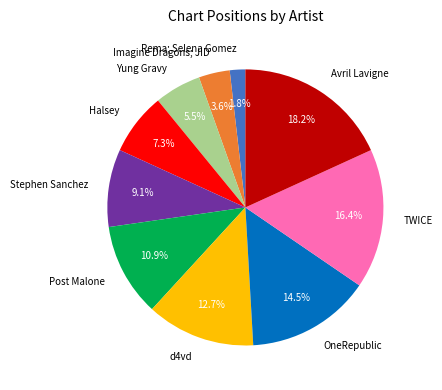

The Stephen Sanchez slice represents 9% of the pie. True or false?

True